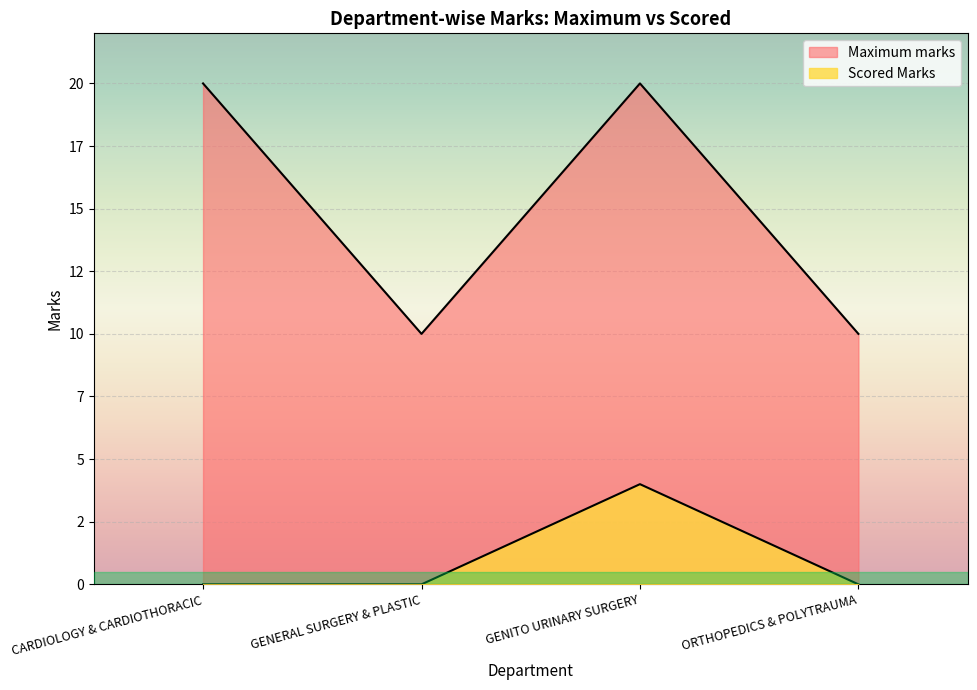

Reading right to left, list all the values displayed in this chart.

Maximum marks: ORTHOPEDICS & POLYTRAUMA=10	GENITO URINARY SURGERY=20	GENERAL SURGERY & PLASTIC=10	CARDIOLOGY & CARDIOTHORACIC=20
Scored Marks: ORTHOPEDICS & POLYTRAUMA=0	GENITO URINARY SURGERY=4	GENERAL SURGERY & PLASTIC=0	CARDIOLOGY & CARDIOTHORACIC=0